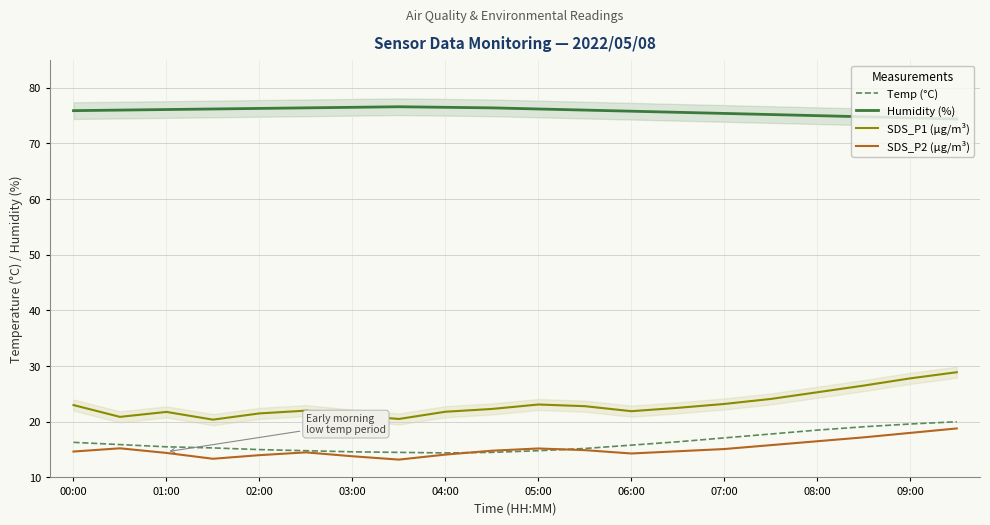

Where is SDS_P1 (µg/m³) nearest to the value 24?

15